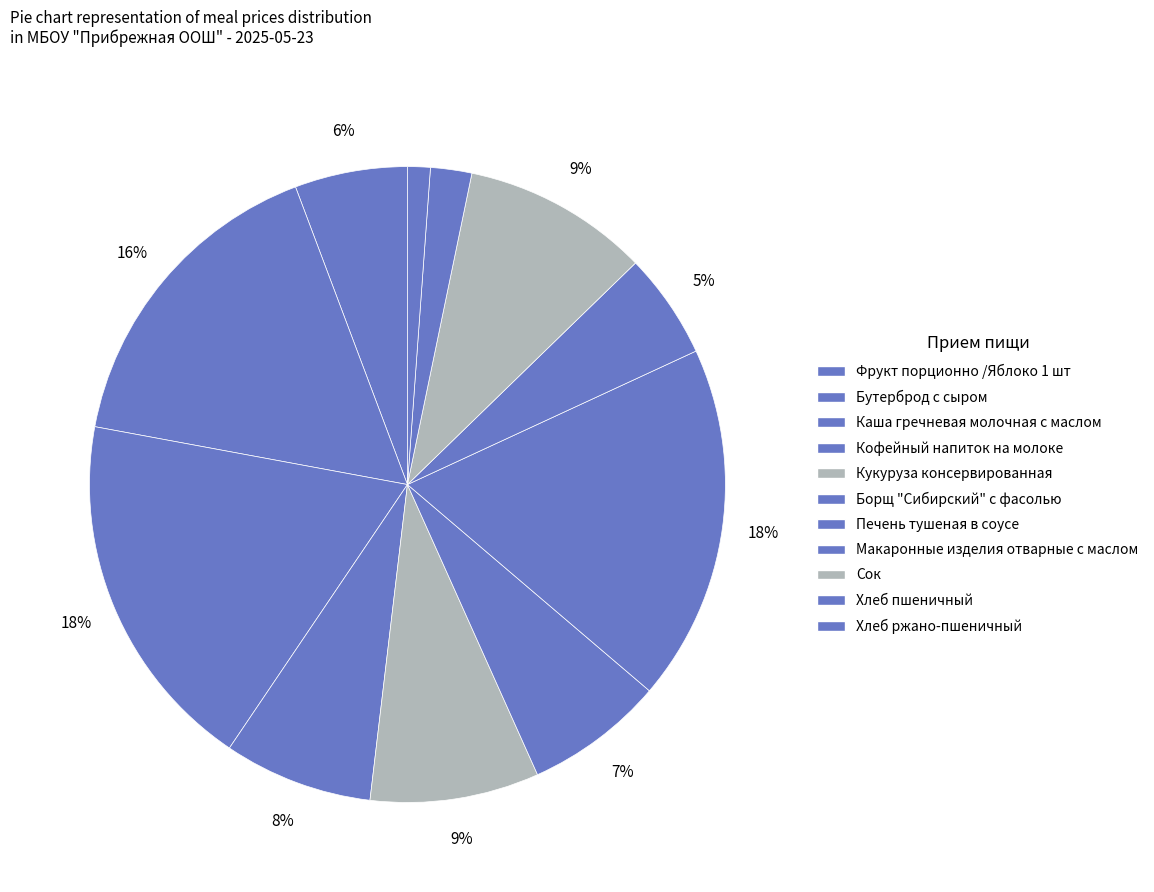

What percentage is the Печень тушеная в соусе slice, to the nearest percent?

18%